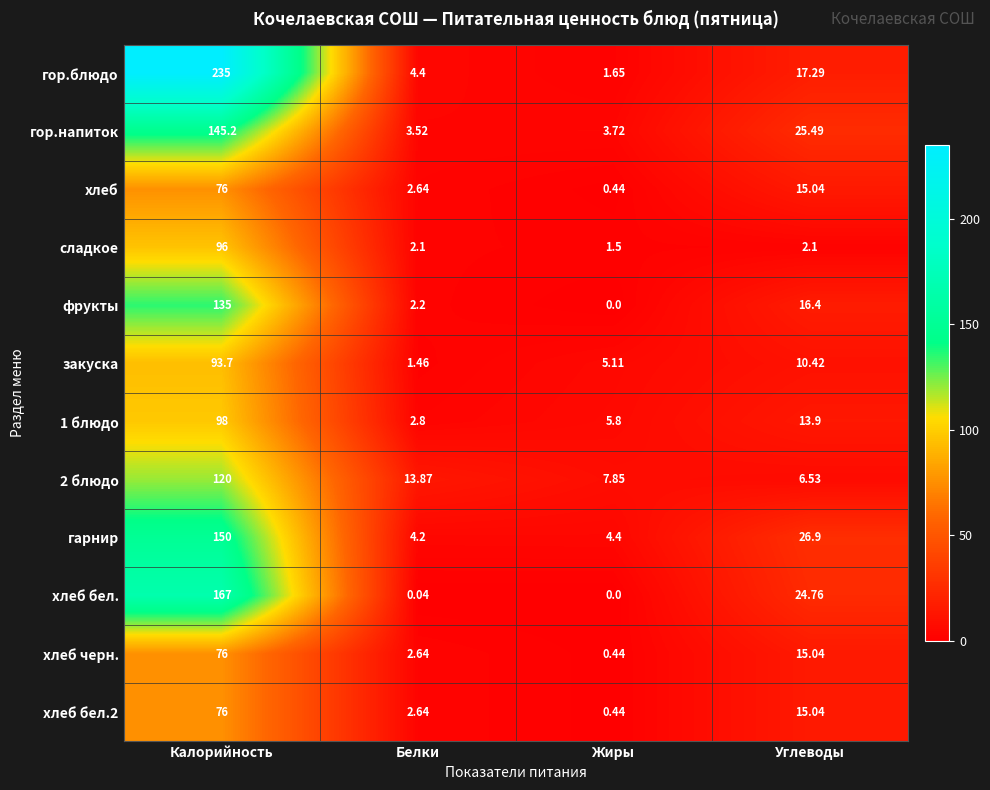

Which series has the widest spread of values?

гор.блюдо